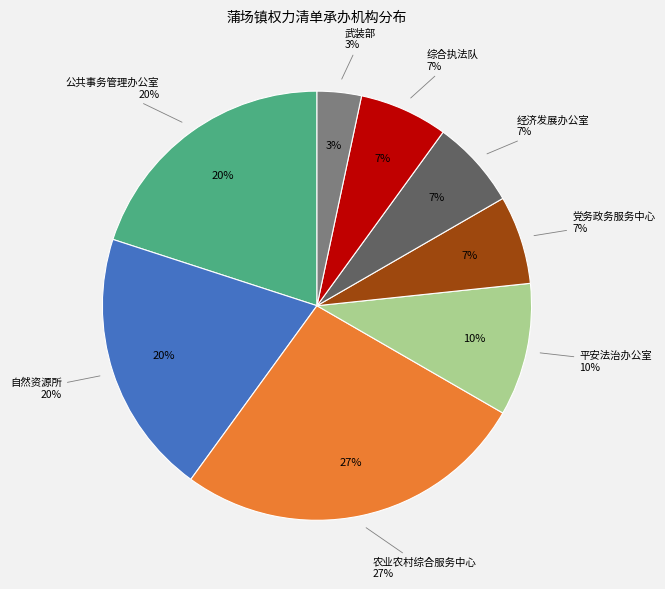

Which slice is the largest?

农业农村综合服务中心